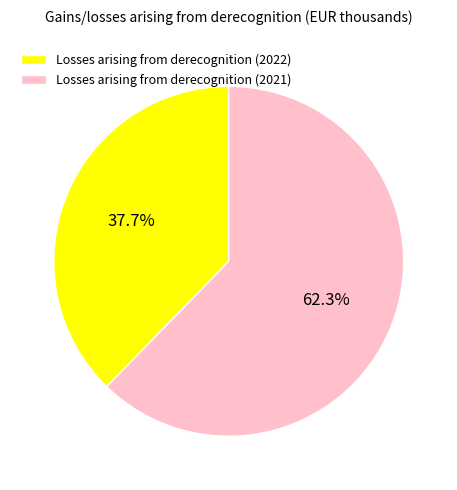

Which category has the biggest portion of the pie?

Losses arising from derecognition (2021)